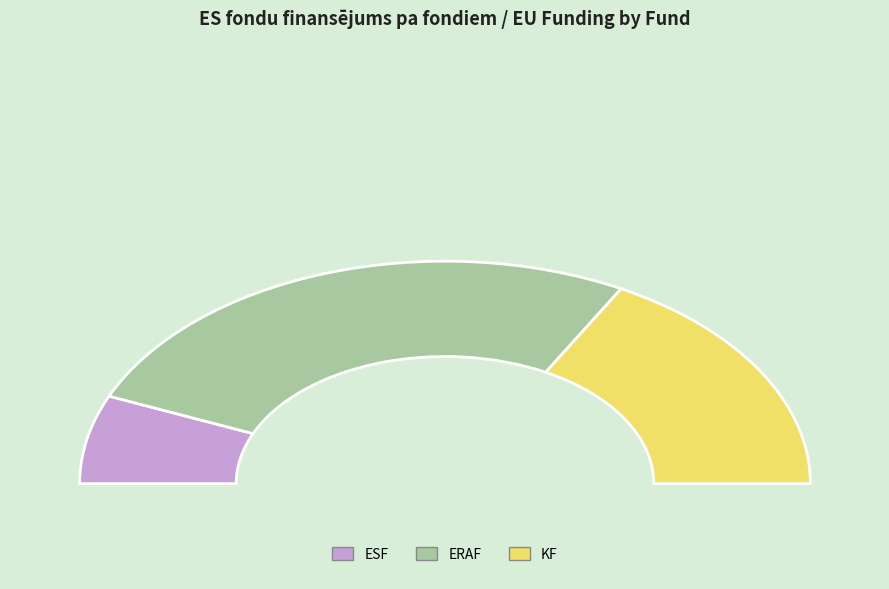

Is the sum of KF and ESF greater than half?

No